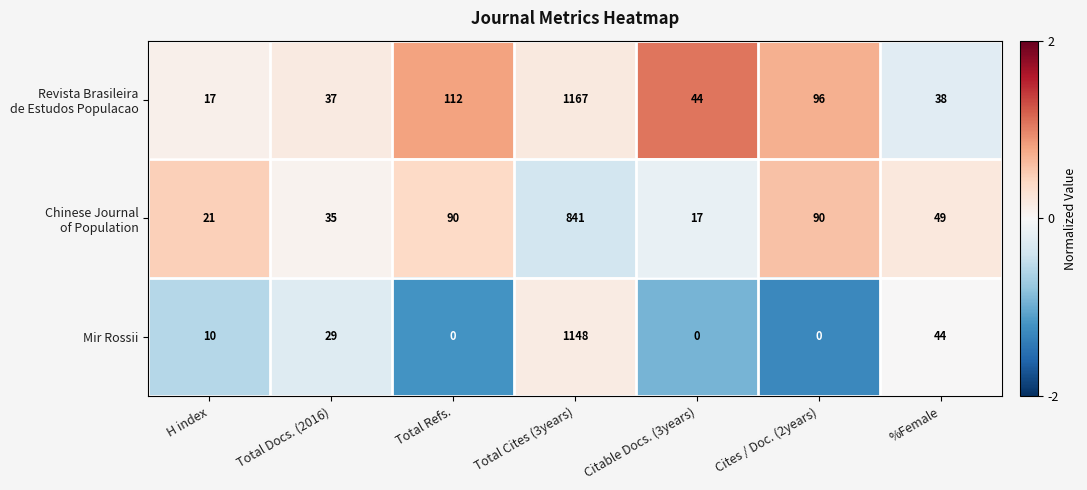

Is it true that Mir Rossii equals -429 at Cites / Doc. (2years)?

False